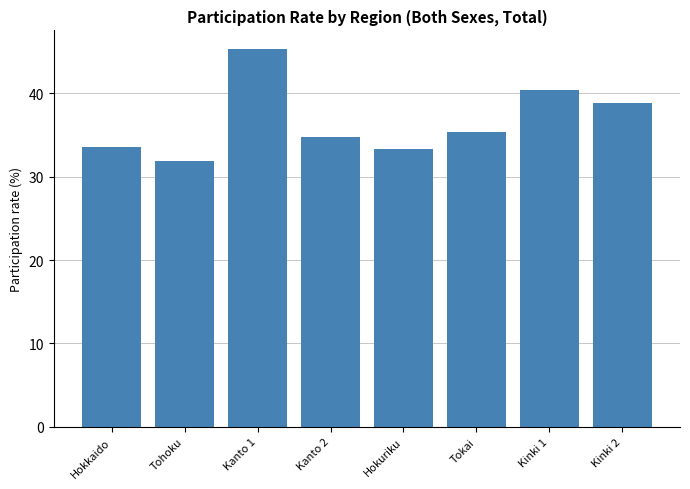

What is the value of the 6th bar from the left?

35.4